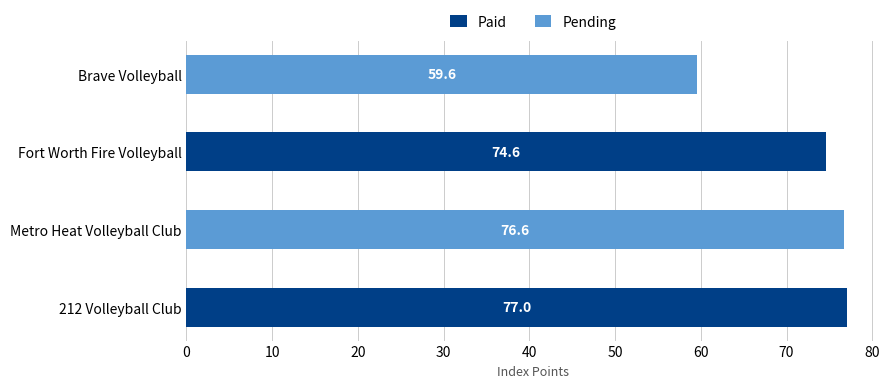

What is the value of the Paid bar at the 1st from the left?

77.0